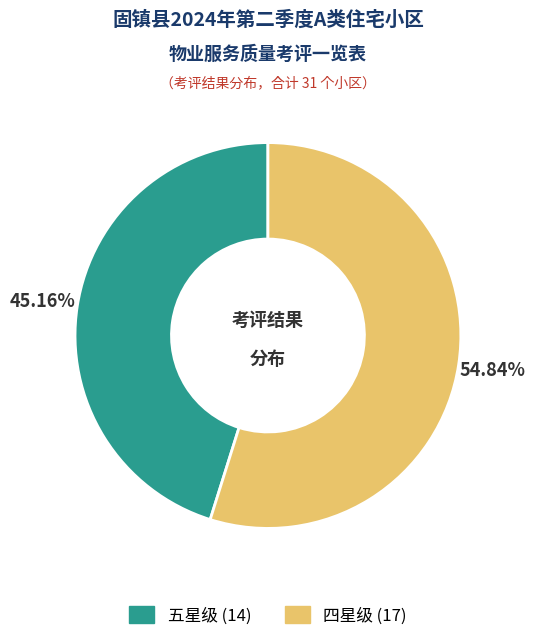

What is the largest slice in the pie chart?

四星级